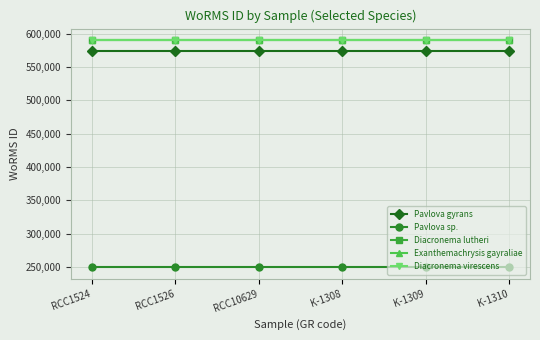

What value does the Diacronema virescens series have at K-1308?

590559